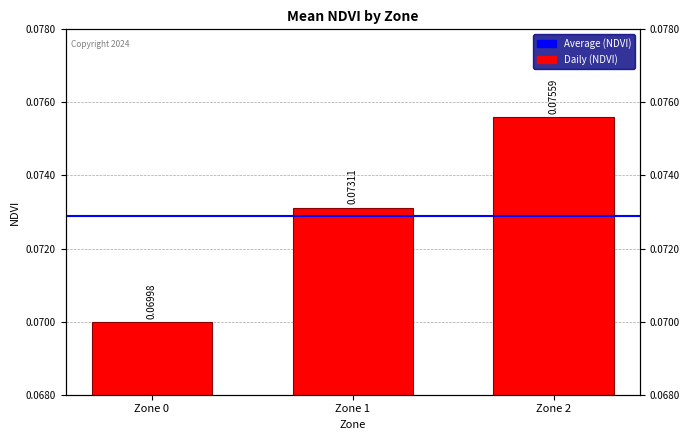

What is the smallest value displayed?

0.1